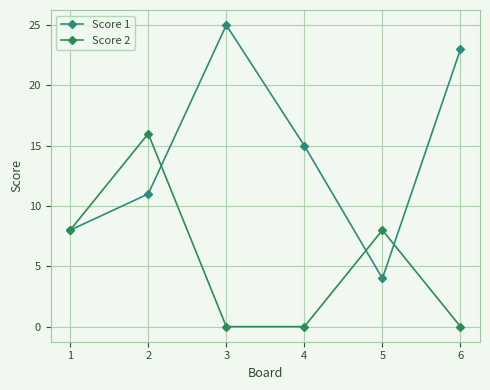

Reading left to right, what are all the values shown in this chart?

Score 1: 8	11	25	15	4	23
Score 2: 8	16	0	0	8	0